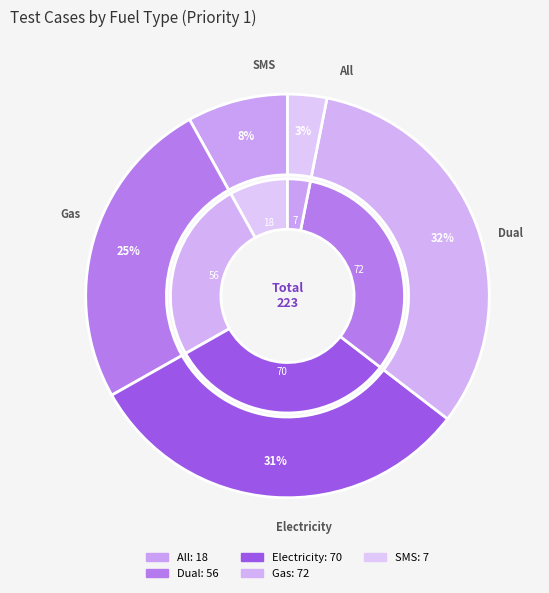

What is the change in value from All to Gas?

+54